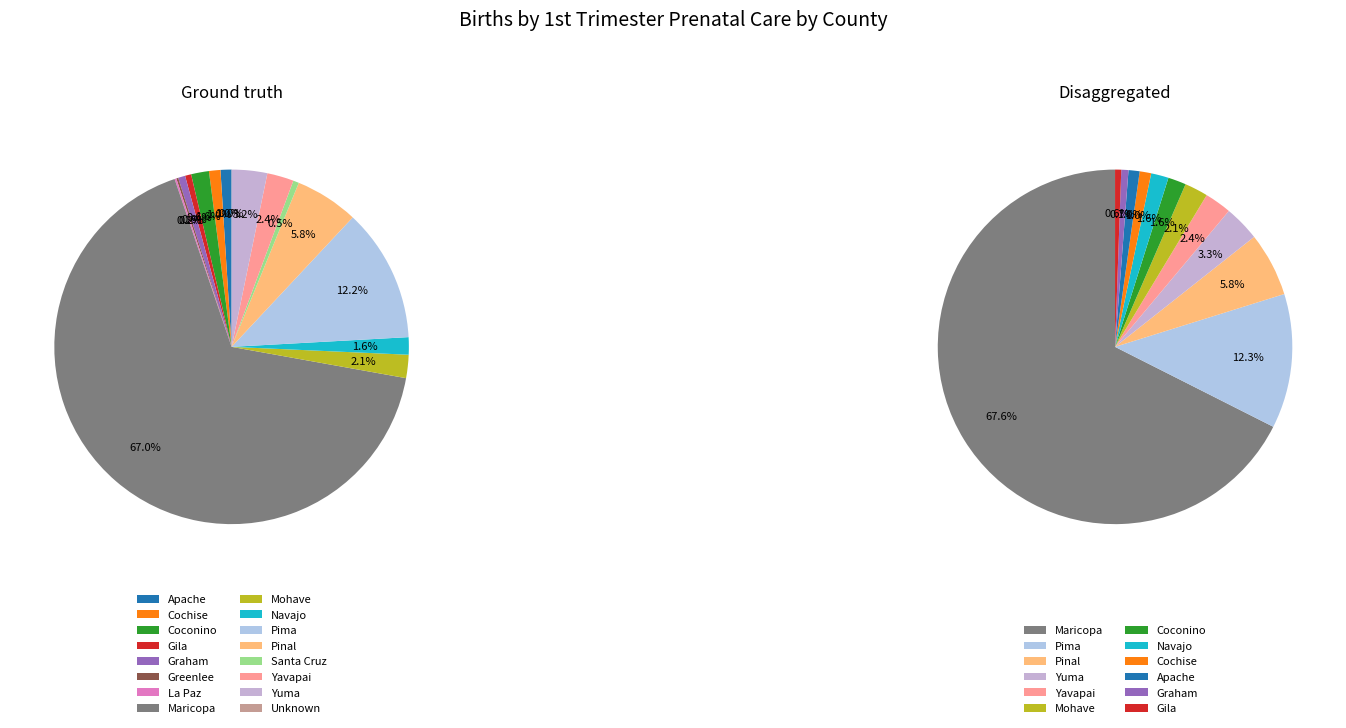

Does Navajo account for over 50% of the chart?

No